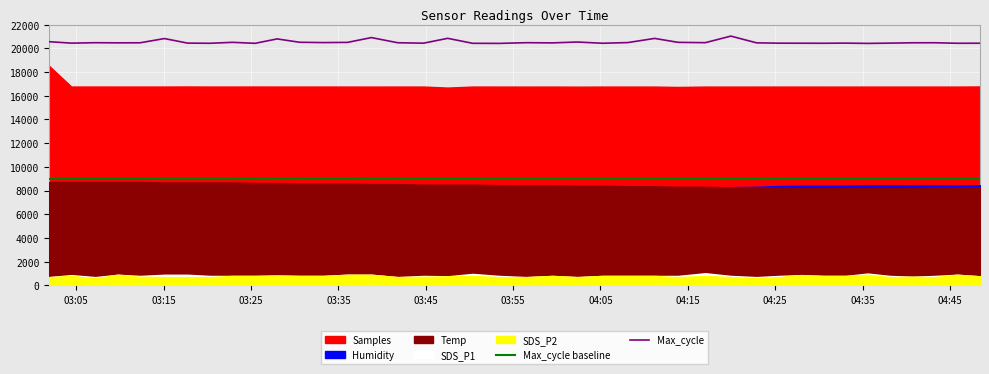

How many data points does each series have?

40